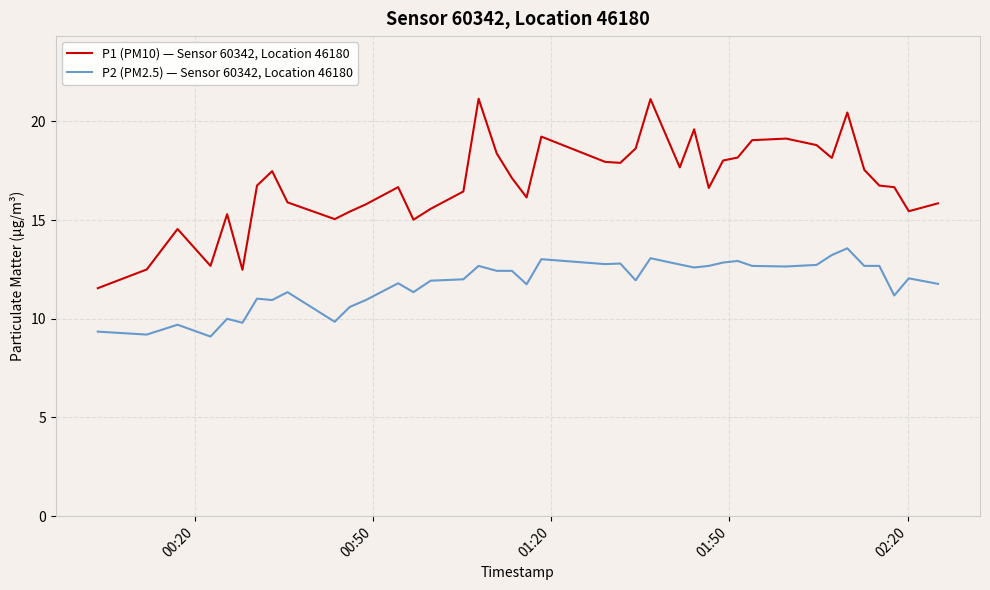

Rank the series by their maximum value, from lowest to highest.

P2 (PM2.5) — Sensor 60342, Location 46180, P1 (PM10) — Sensor 60342, Location 46180